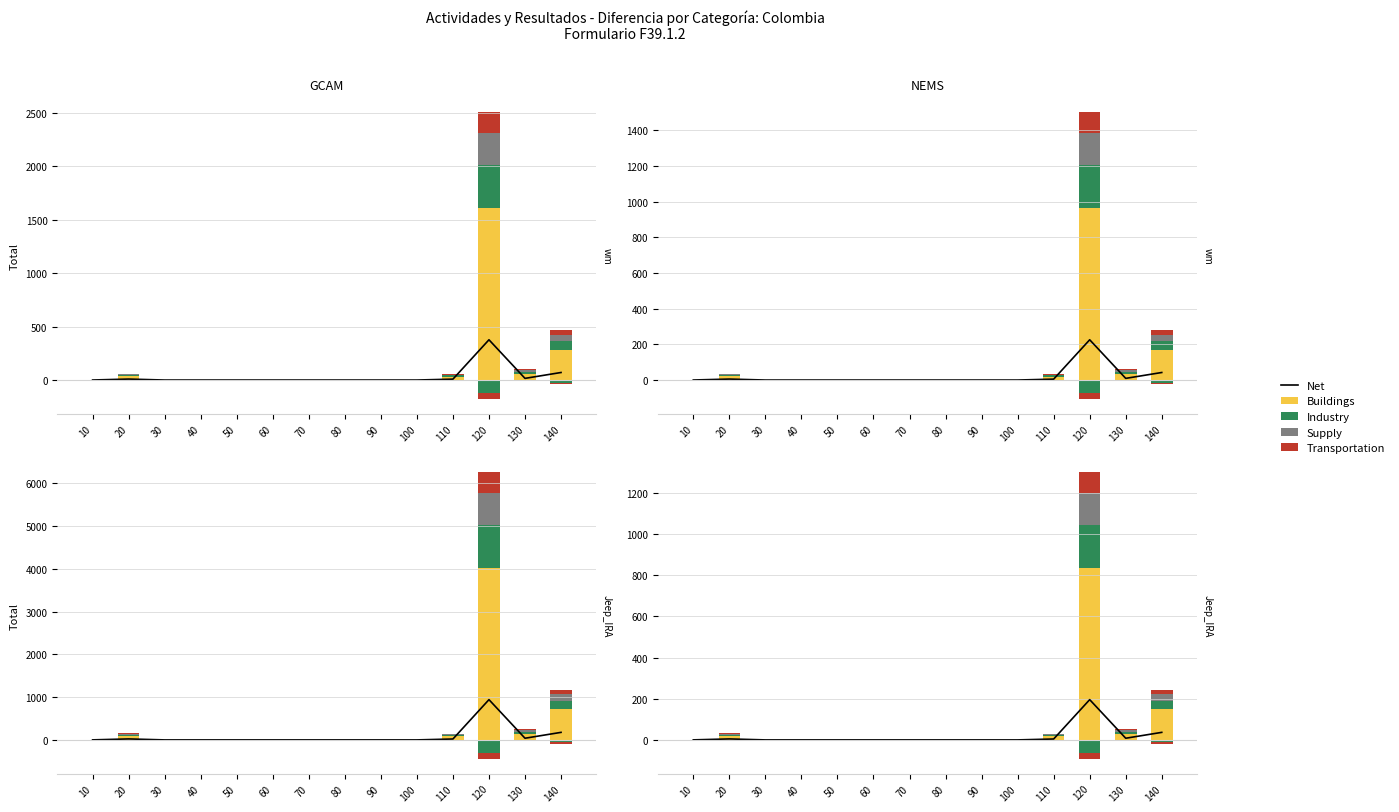

What is the difference between the Net values at 110 and 90?

8.4